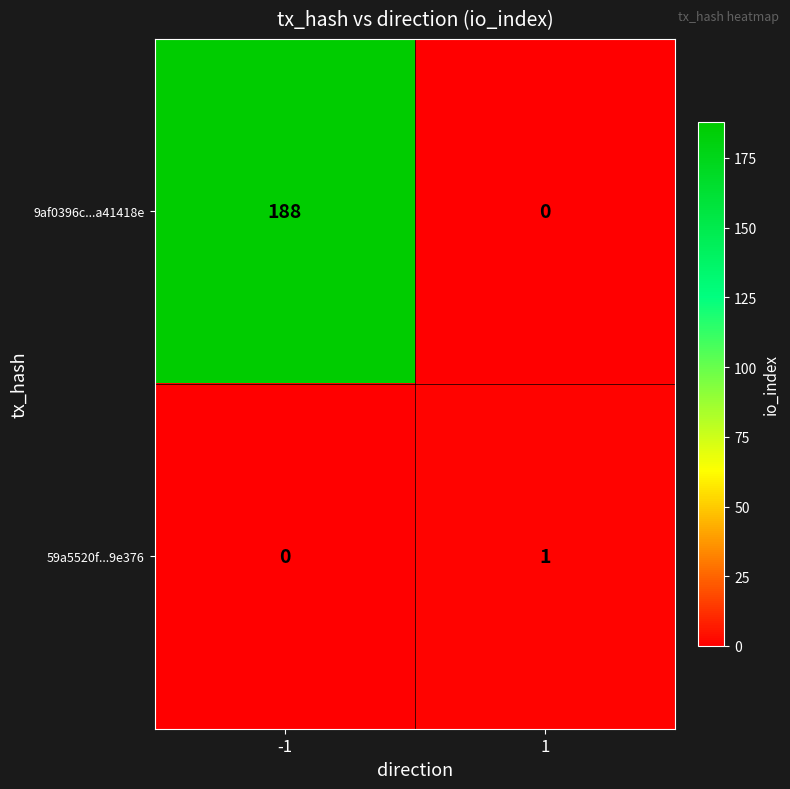

How many distinct data groups are displayed?

2